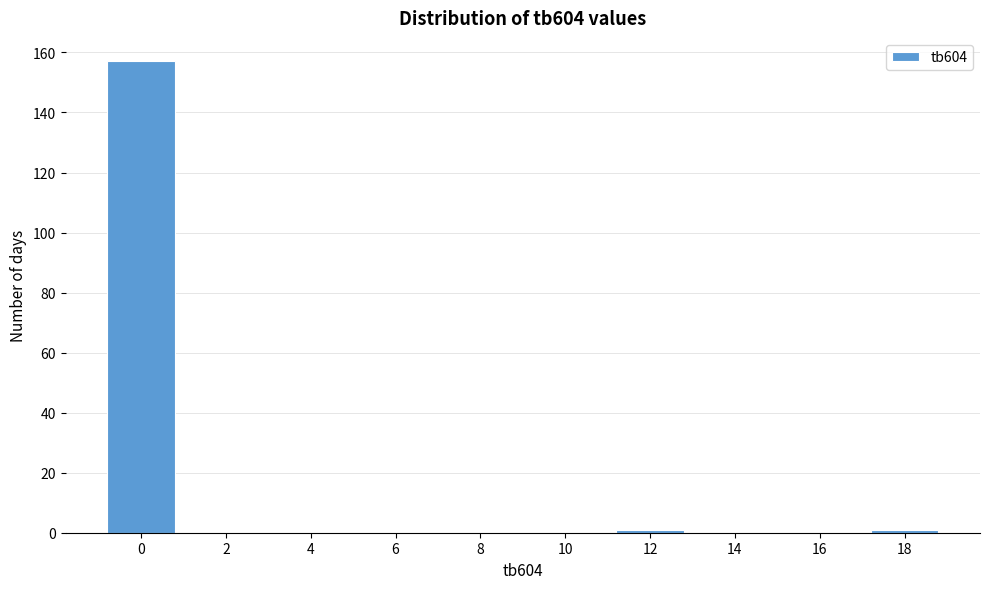

Reading left to right, extract all data points from this chart.

0=157	2=0	4=0	6=0	8=0	10=0	12=1	14=0	16=0	18=1